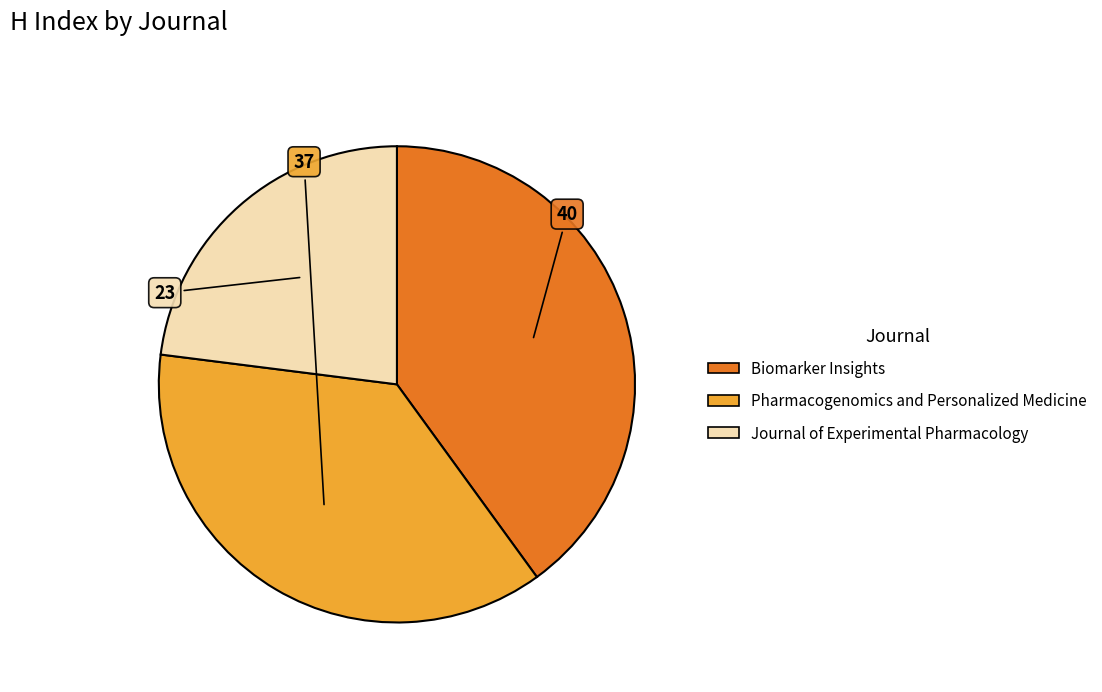

What is the smallest slice in the pie chart?

Journal of Experimental Pharmacology